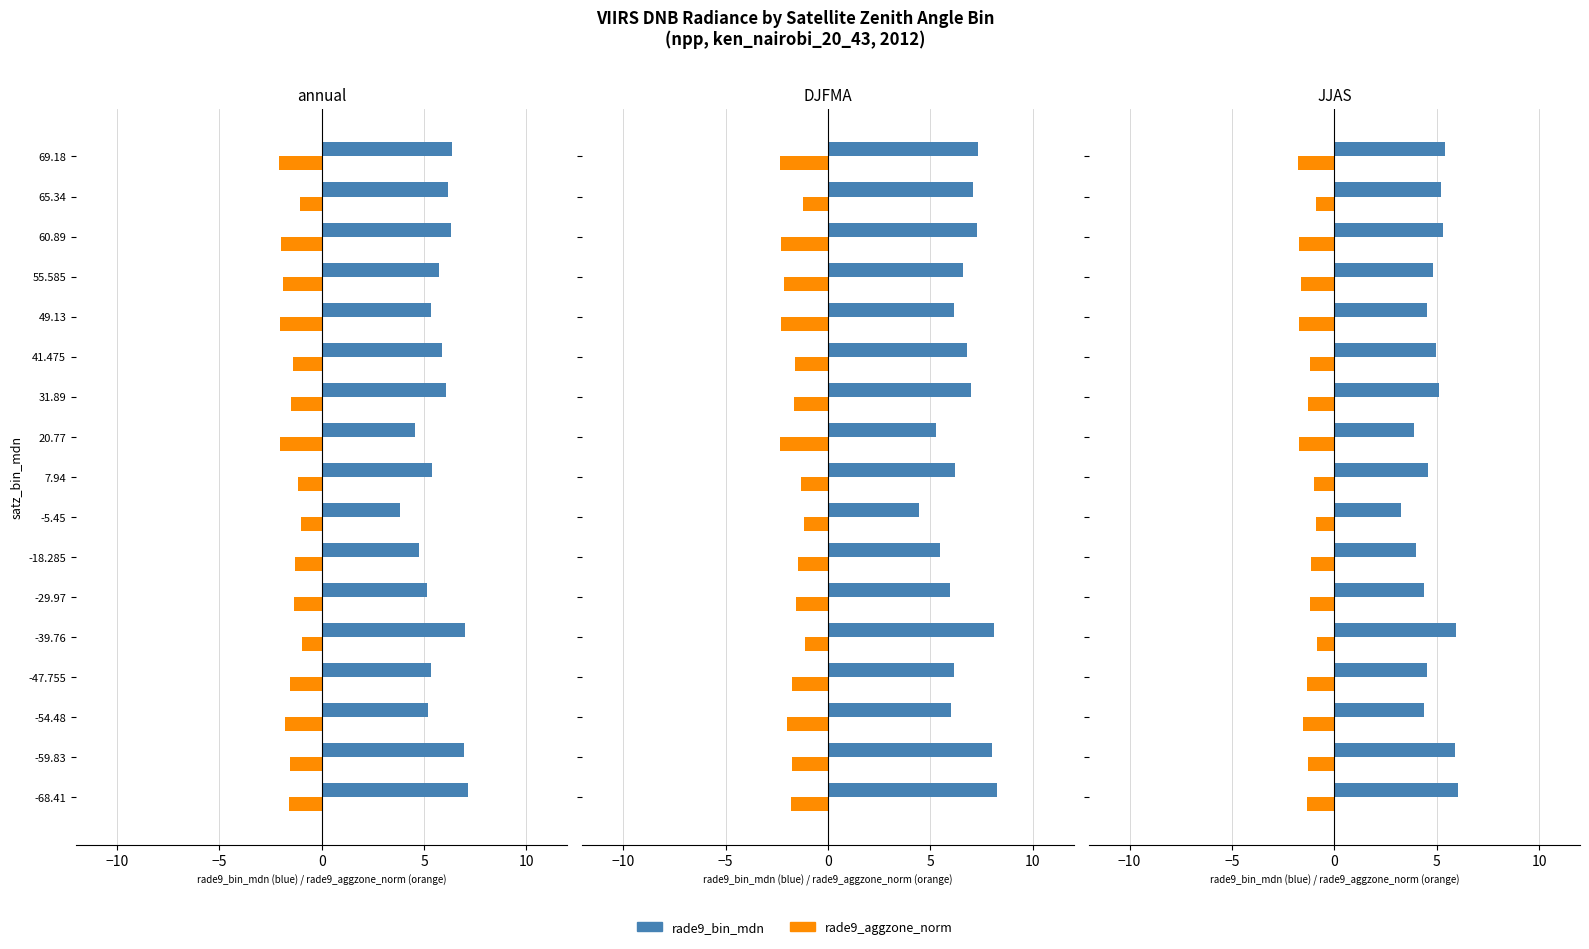

What are all the series names shown in the legend?

rade9_bin_mdn, rade9_aggzone_norm